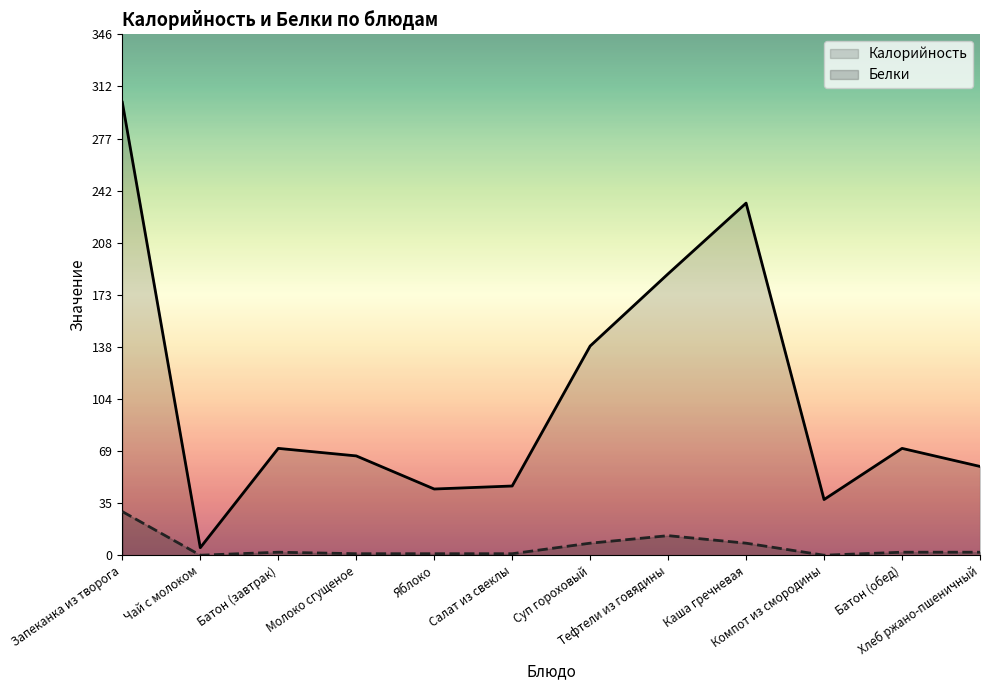

What position from the right is Батон (завтрак)?

10